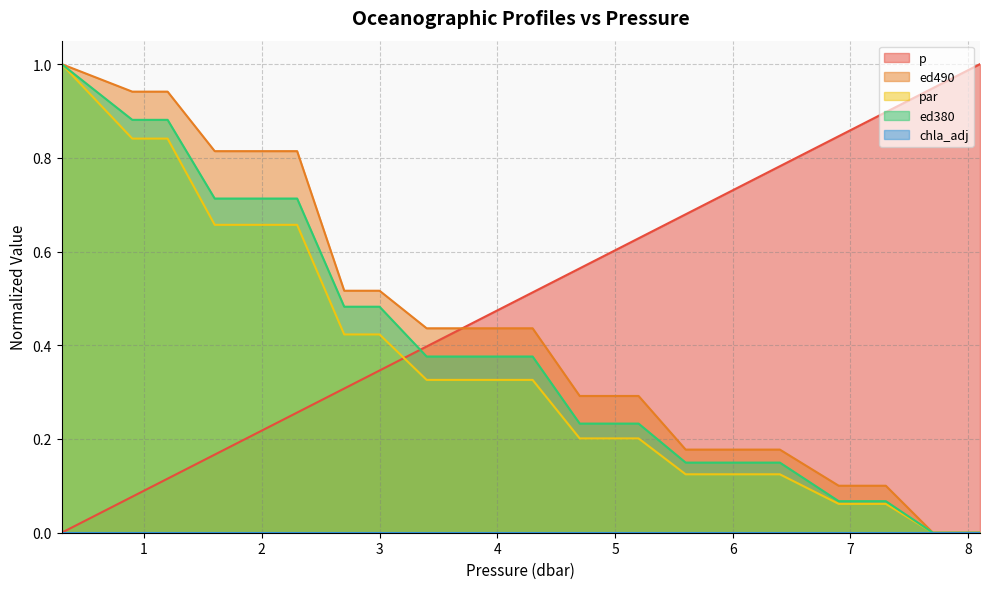

Which series ends up on top after the final intersection of ed380 and par?

ed380